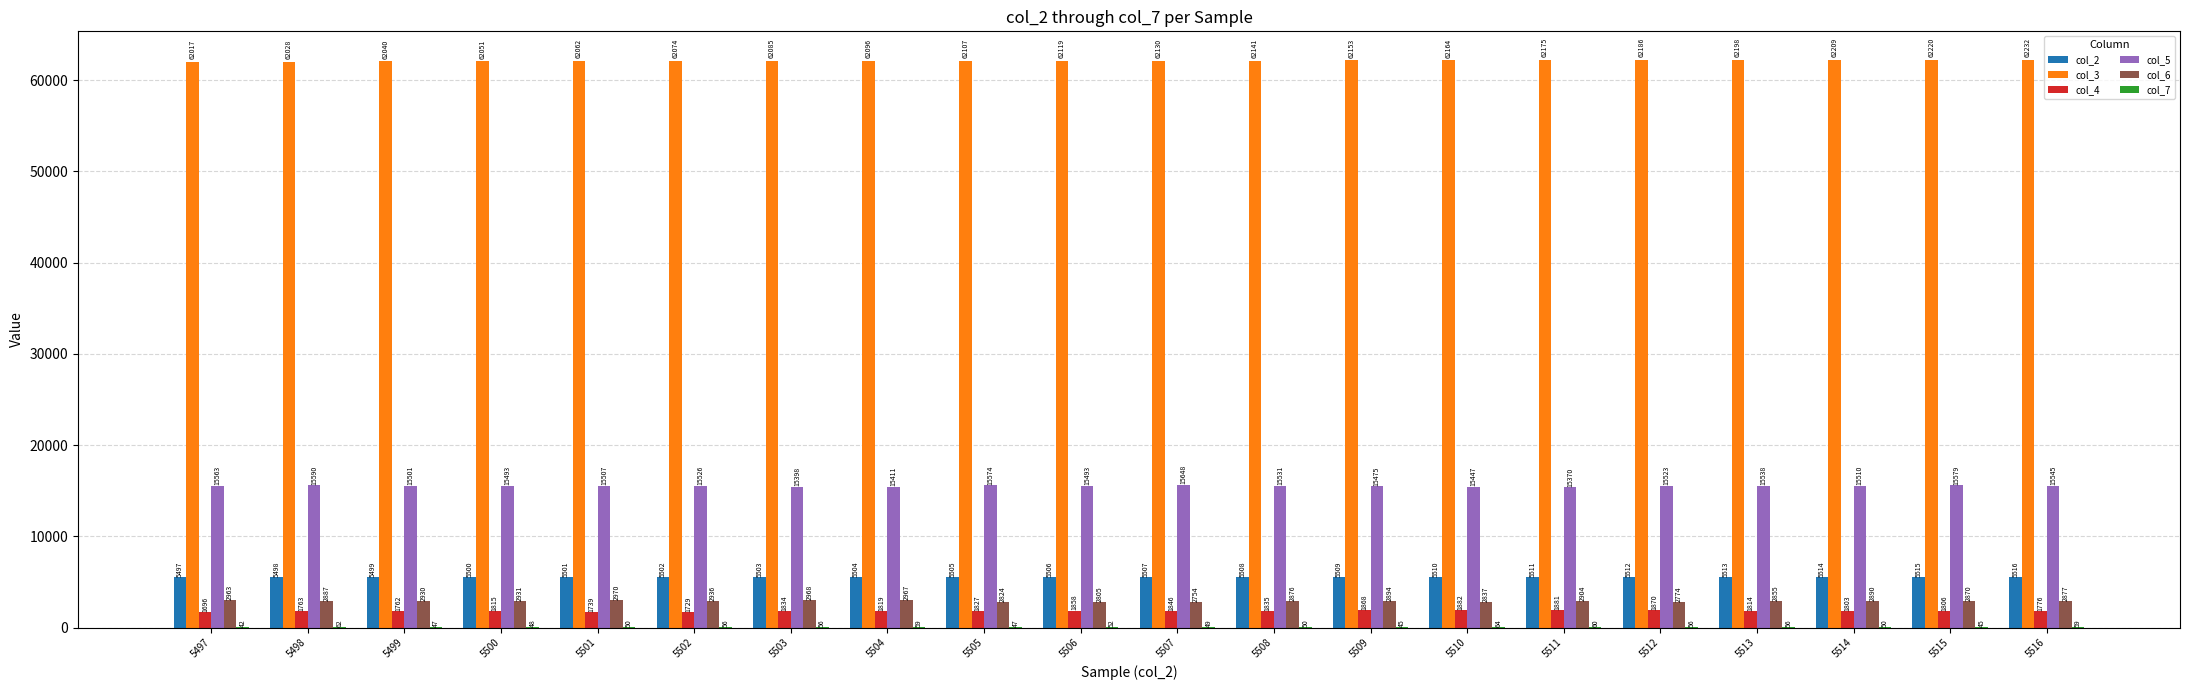

What is the total value across all series at 5500?

87838